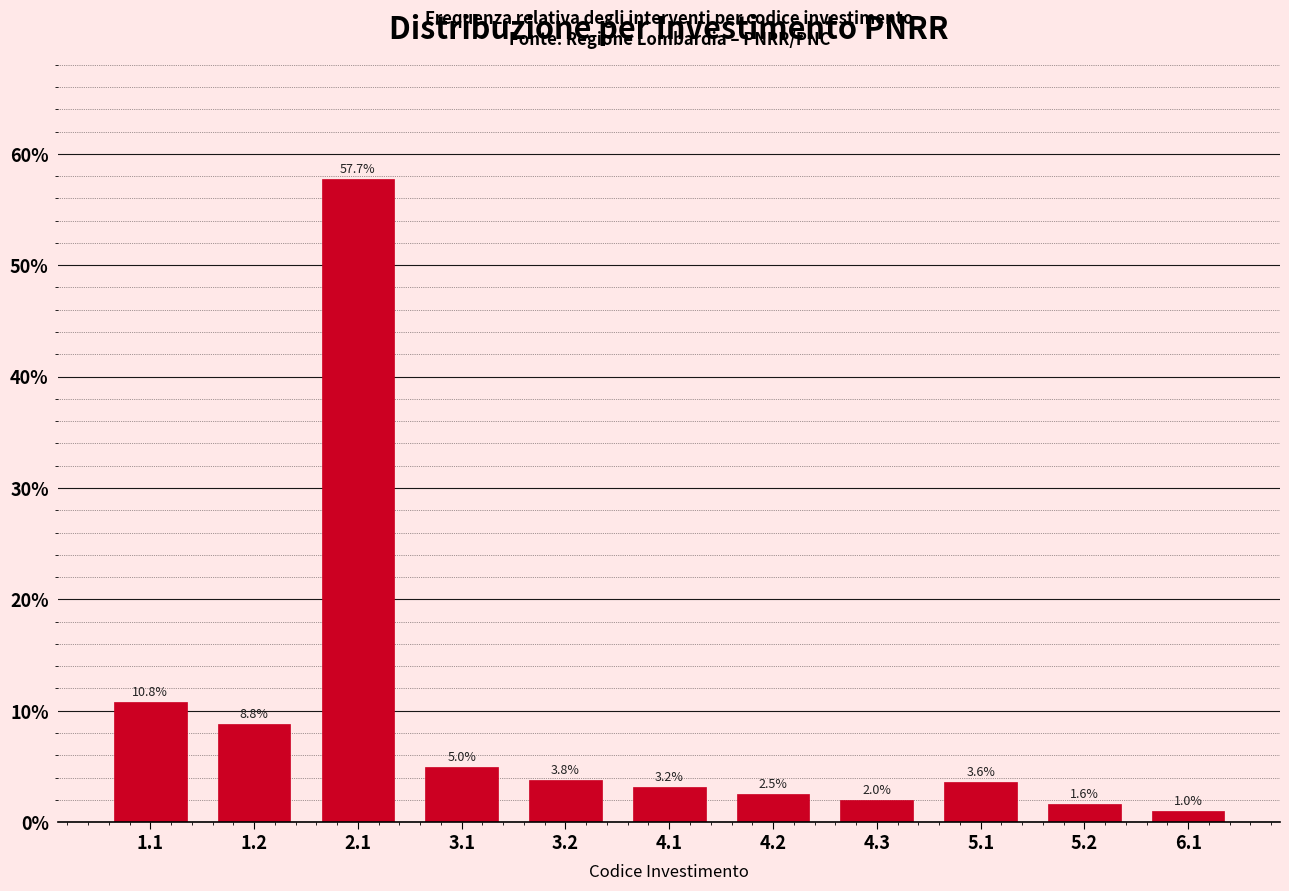

Reading right to left, extract all data points from this chart.

1.0	1.6	3.6	2.0	2.5	3.2	3.8	5.0	57.7	8.8	10.8